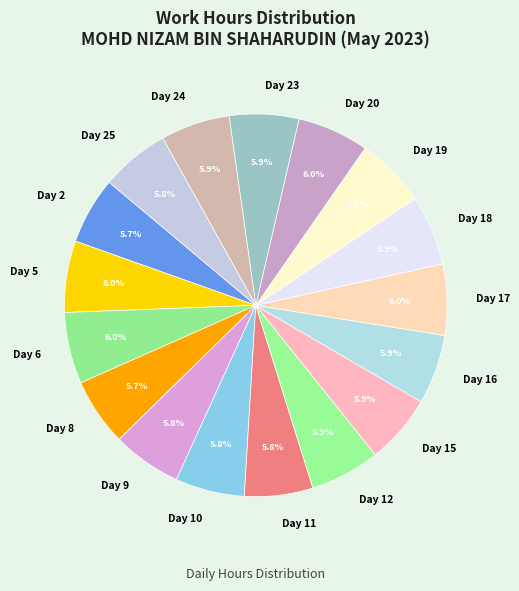

Is Day 25 the majority of the pie?

No